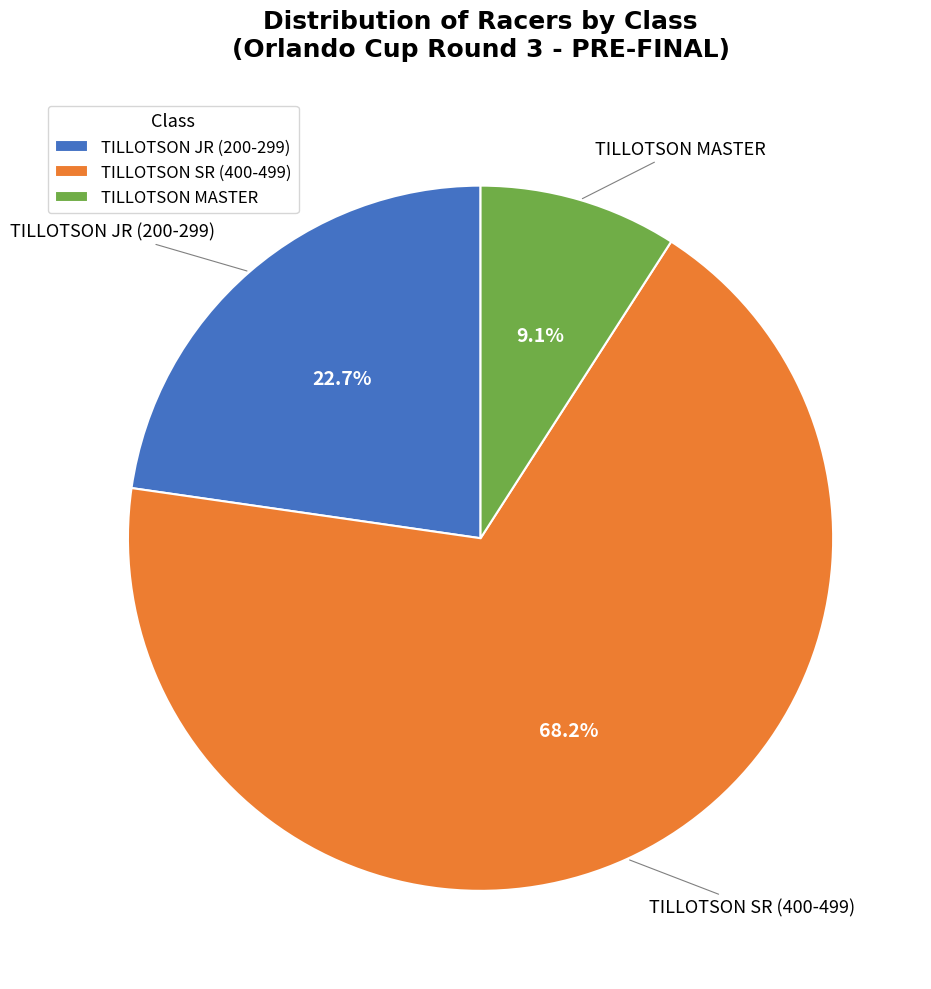

Is it true that TILLOTSON MASTER is 9% of the pie?

True